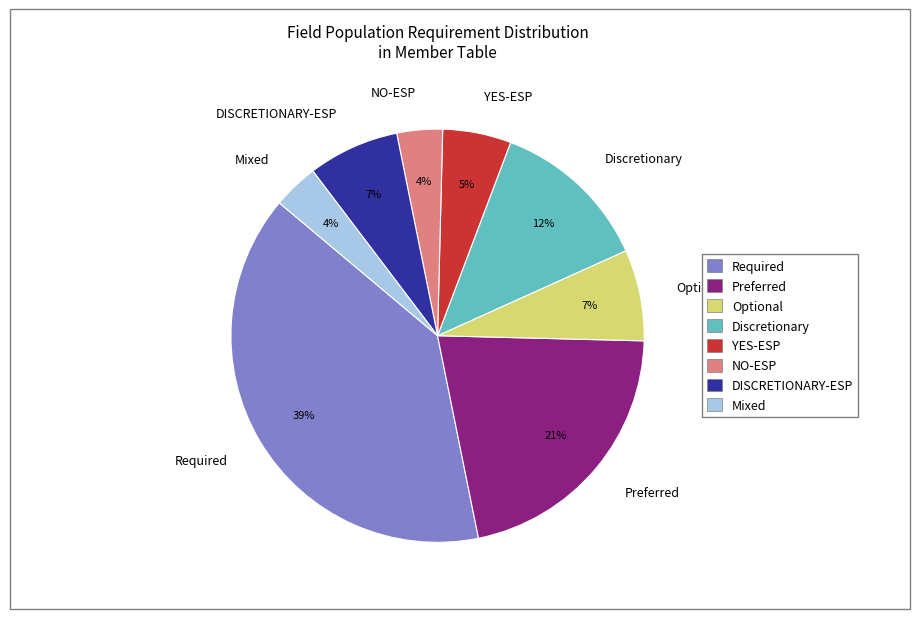

Which slice is the largest?

Required